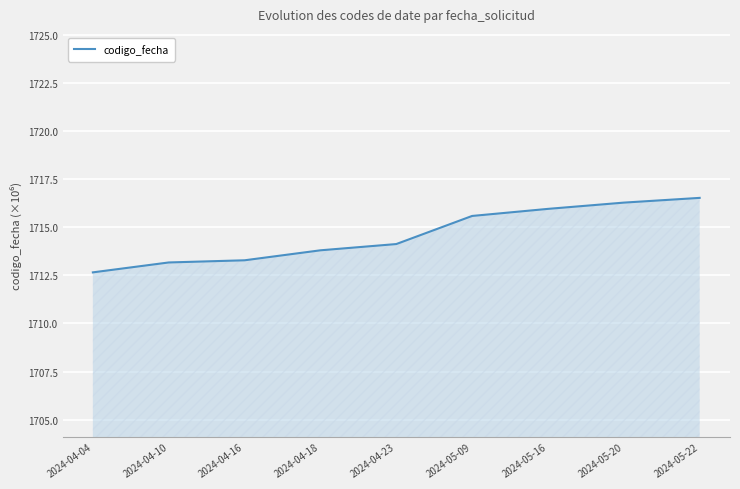

What is the difference between the maximum and second lowest values?

3.4